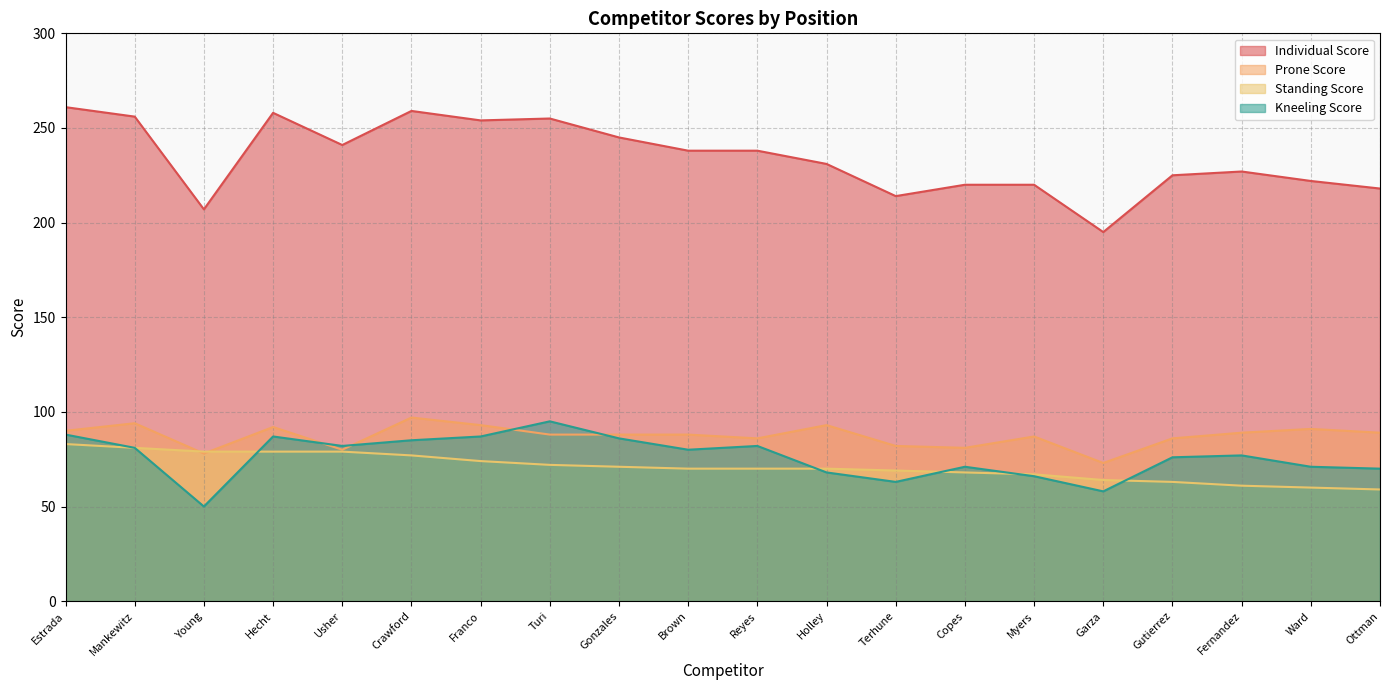

How many lines are shown in the chart?

4